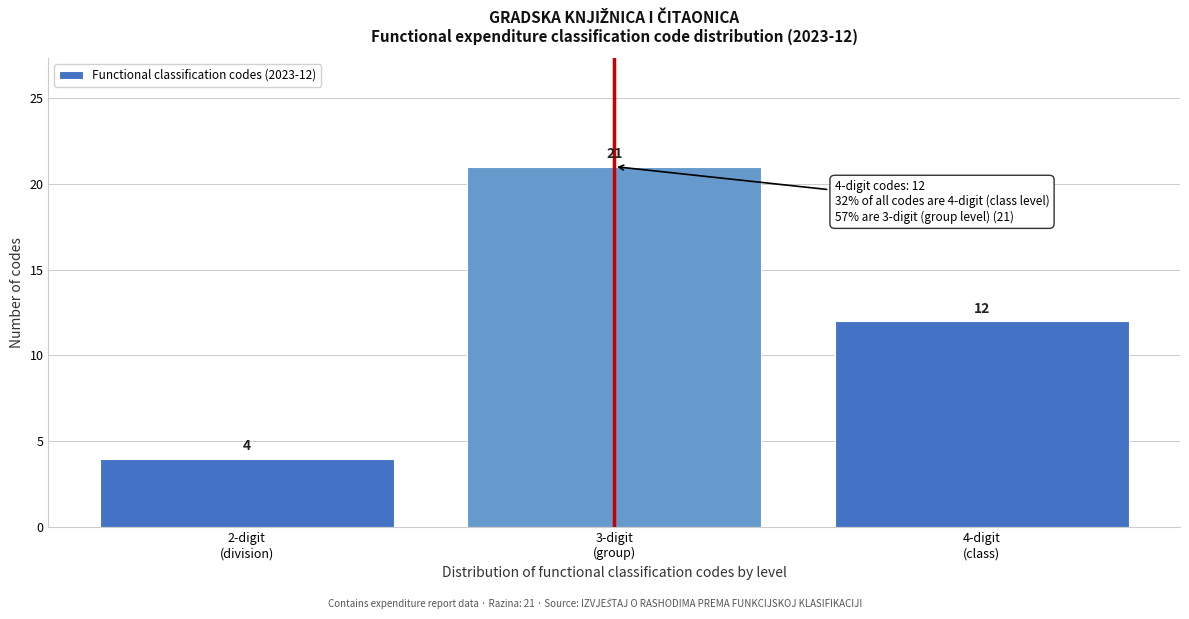

Reading left to right, what are all the values shown in this chart?

4	21	12